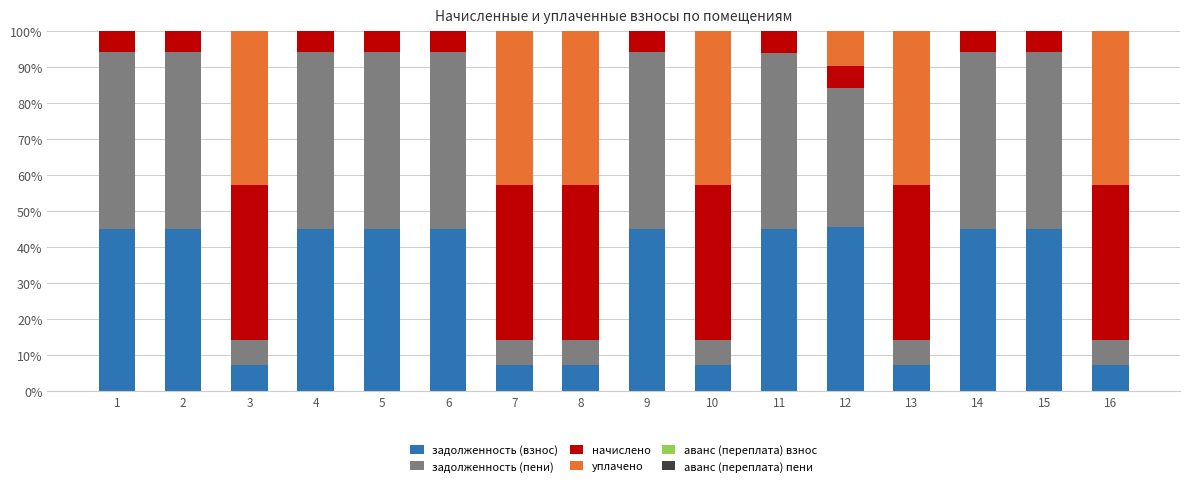

Read the задолженность (взнос) value at 5.

45.1